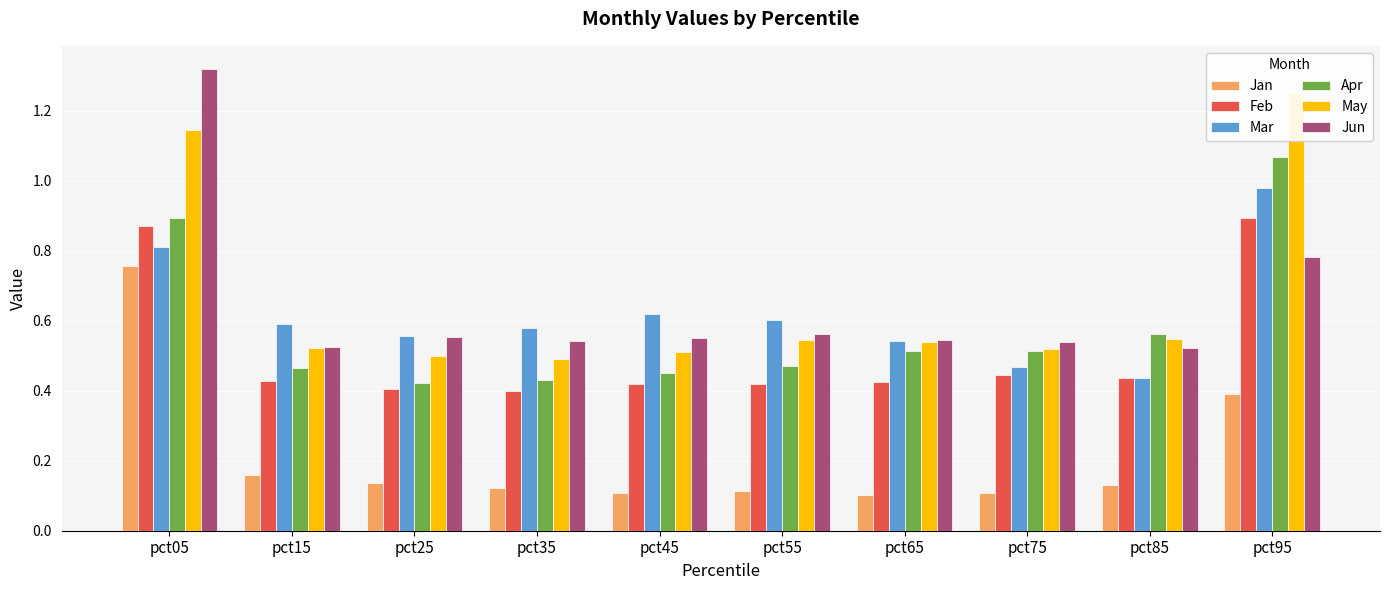

Which category has the highest value in the Jan series?

pct05